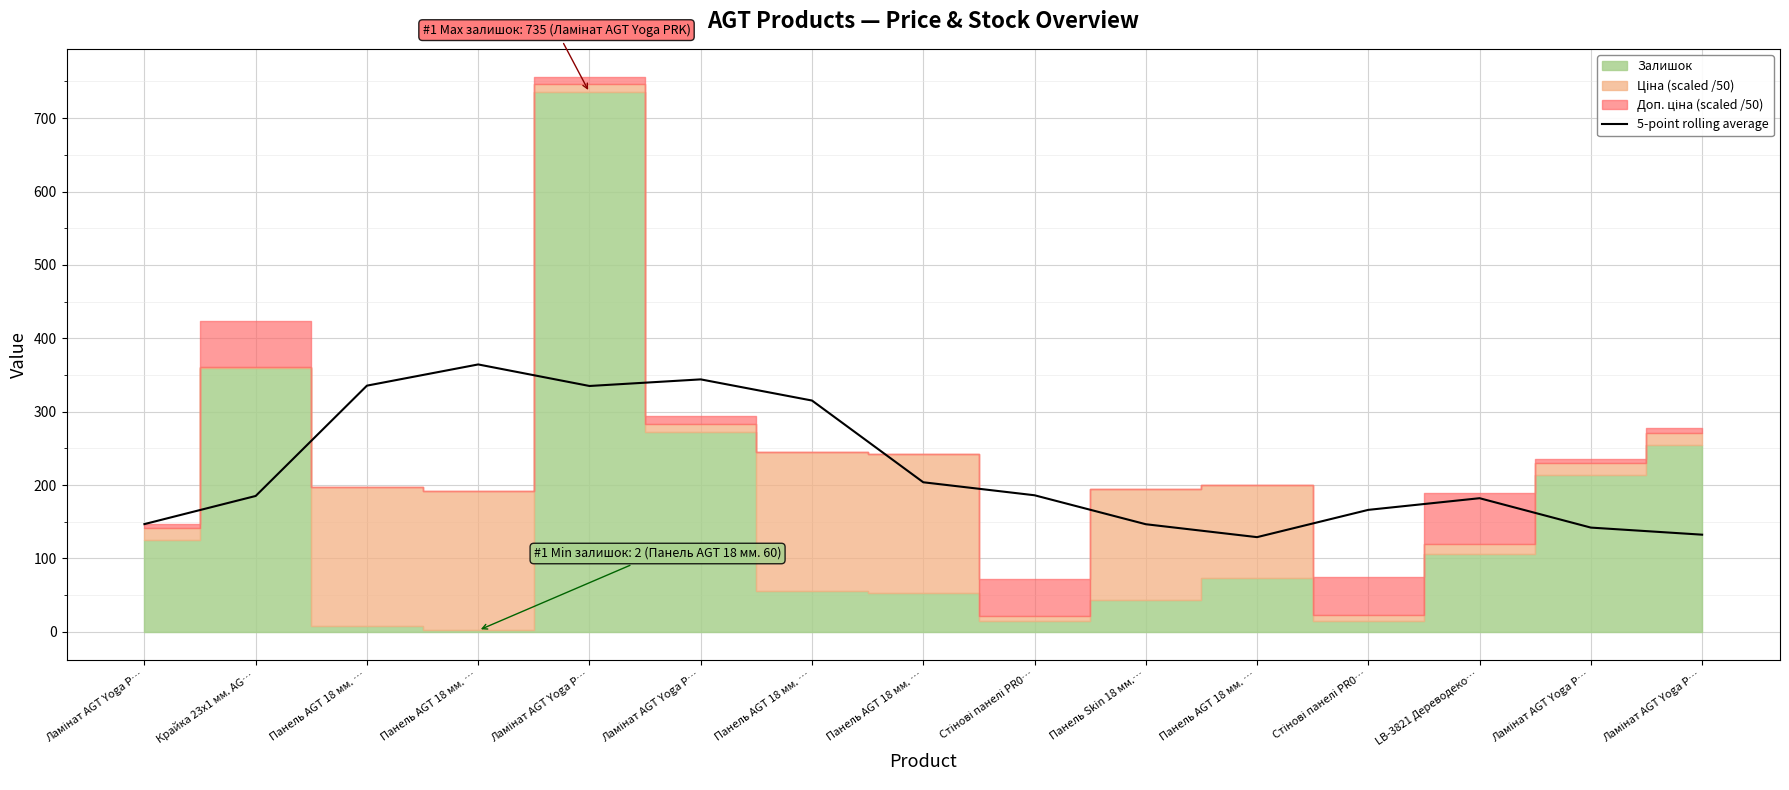

How many lines are shown in the chart?

1